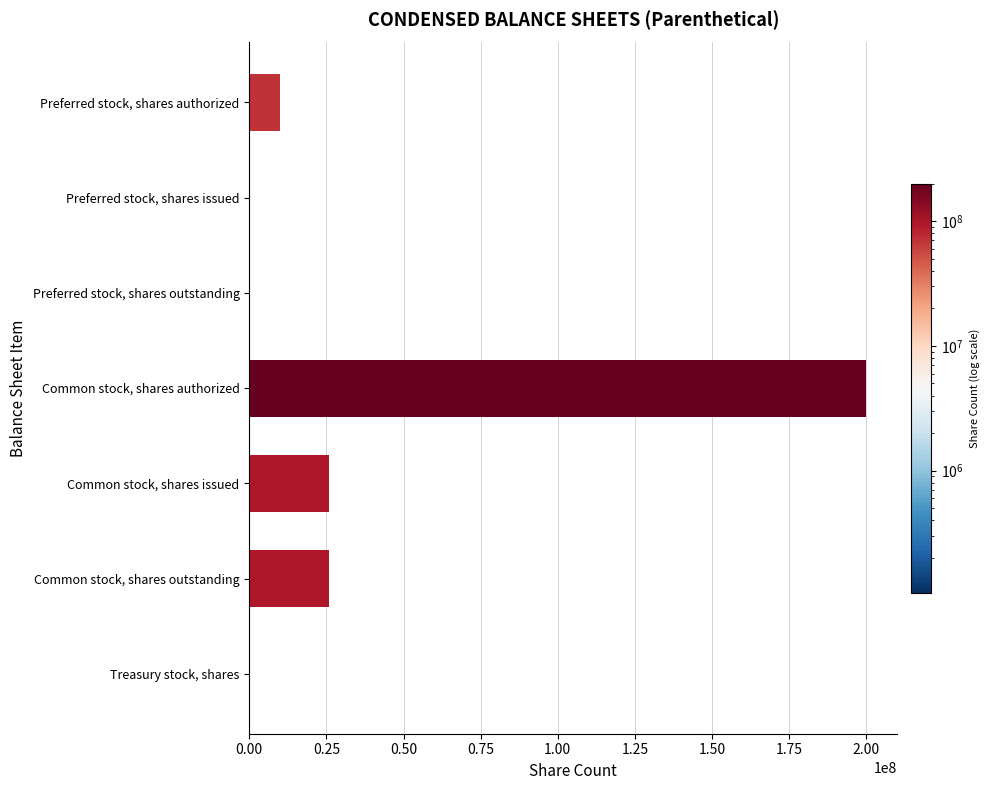

What is the difference between the maximum and second lowest values?

200000000